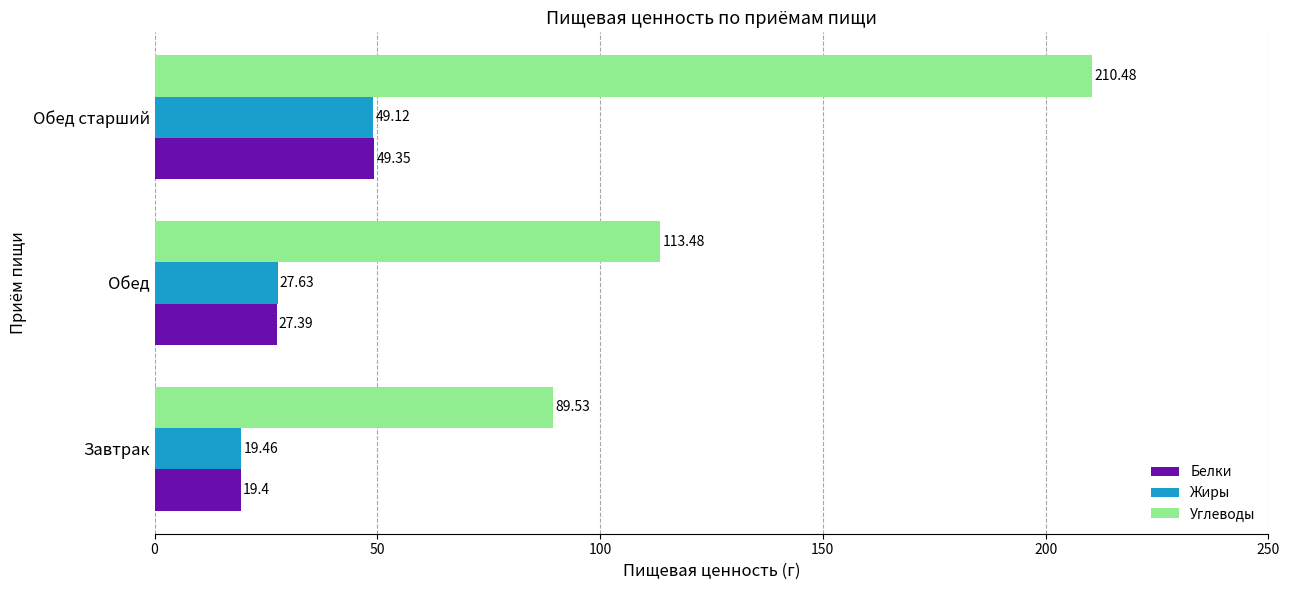

What is the total value across all series at Обед?

168.5